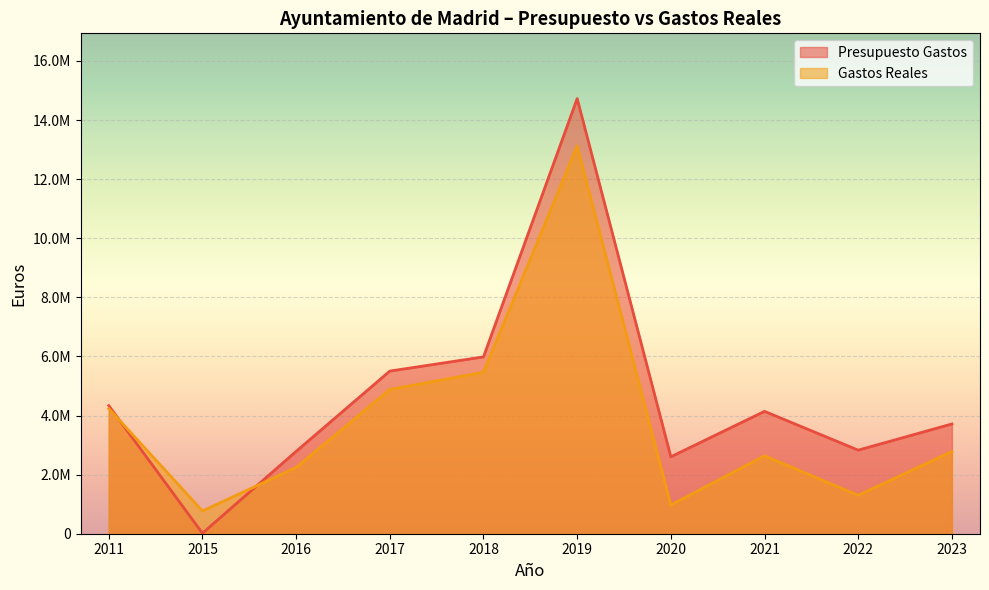

How many lines are shown in the chart?

2